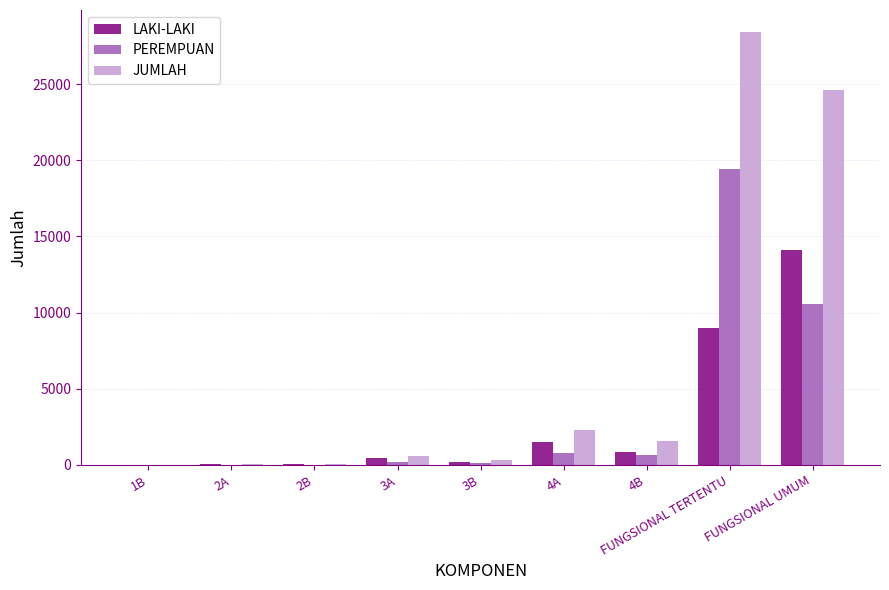

Which series changed the most between 2A and 4A?

JUMLAH